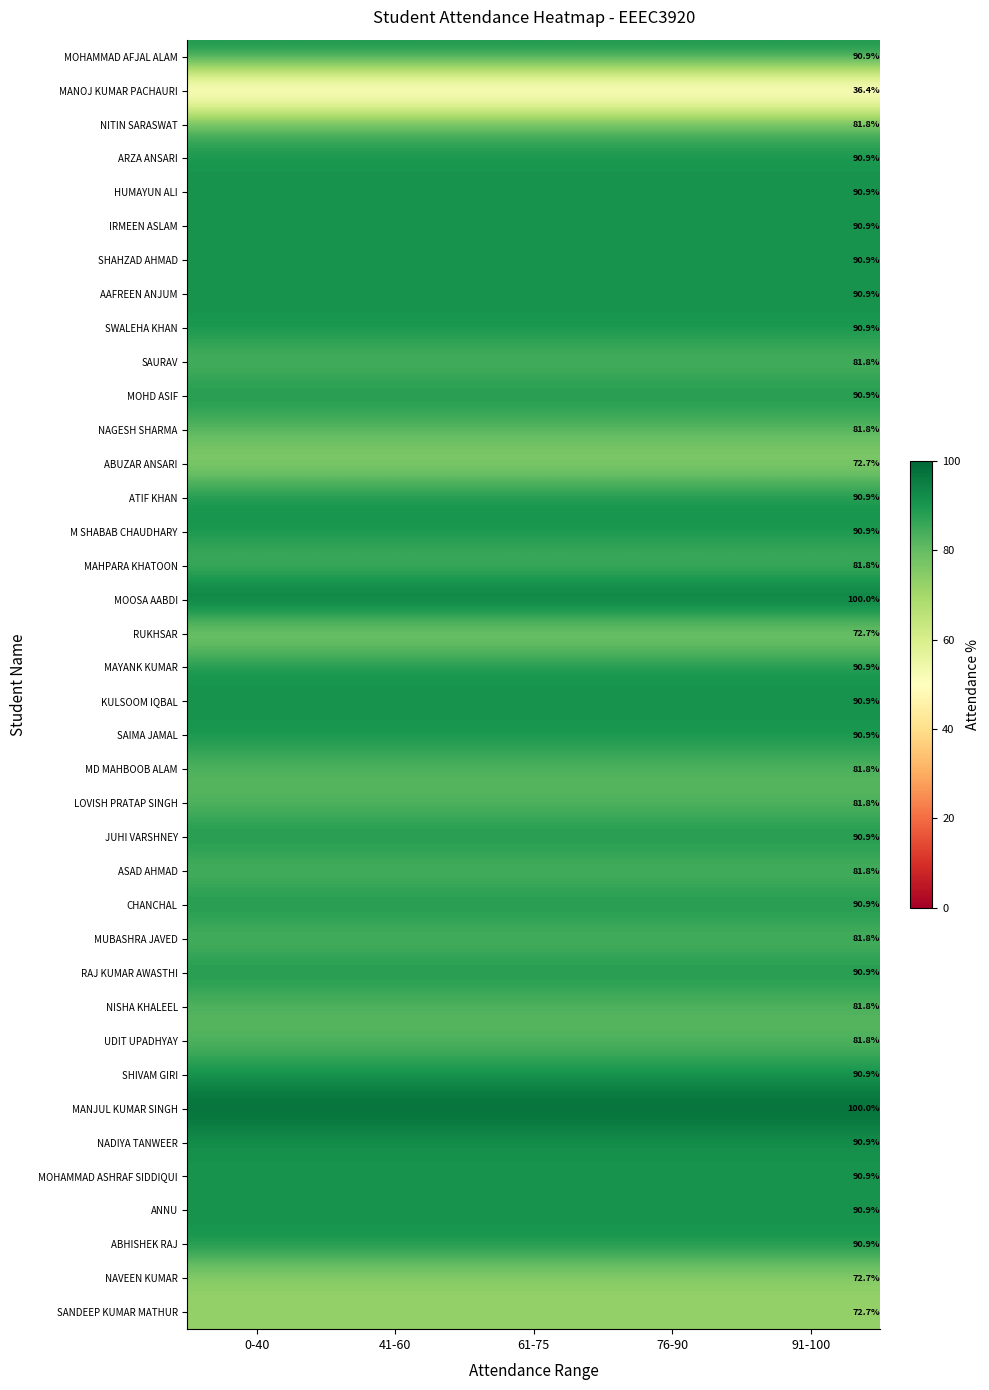

The value of NAGESH SHARMA at 91-100 is 38.2. True or false?

False